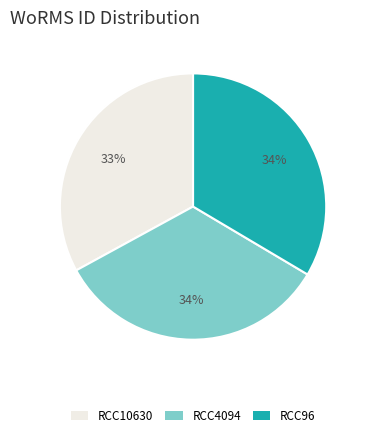

Combined, do RCC96 and RCC4094 account for over 50%?

Yes